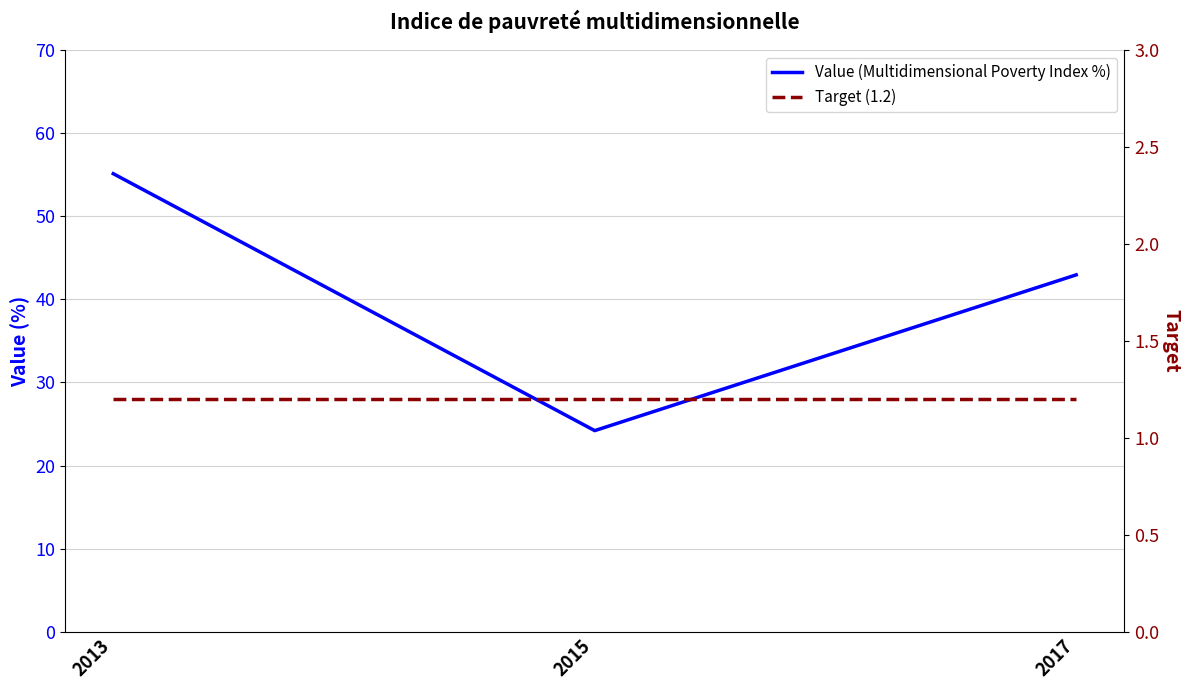

True or false: Target (1.2) has a value of 1.2 at 2013.

True